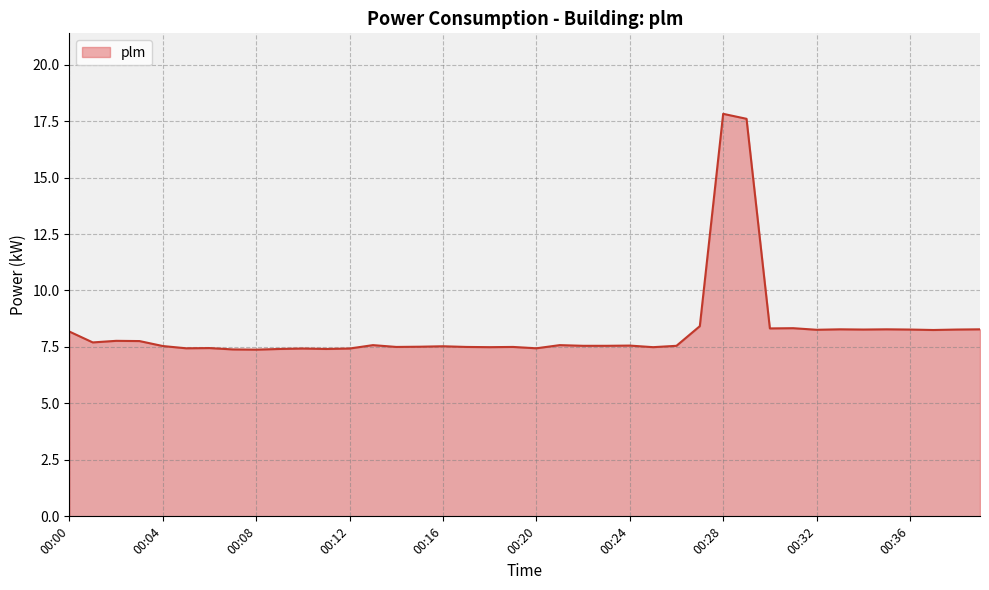

What is the minimum value shown in the chart?

7.4